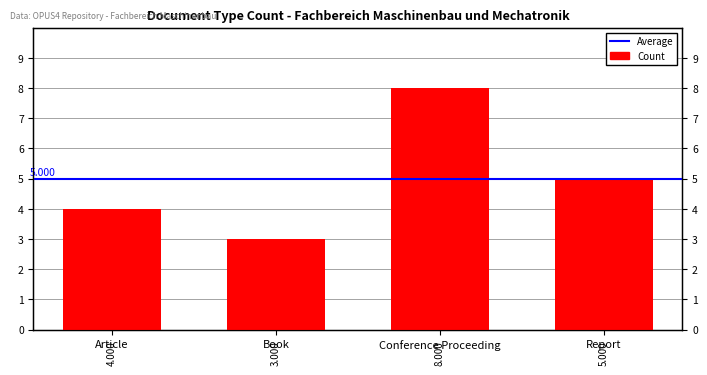

Where is the data nearest to the value 5?

Report